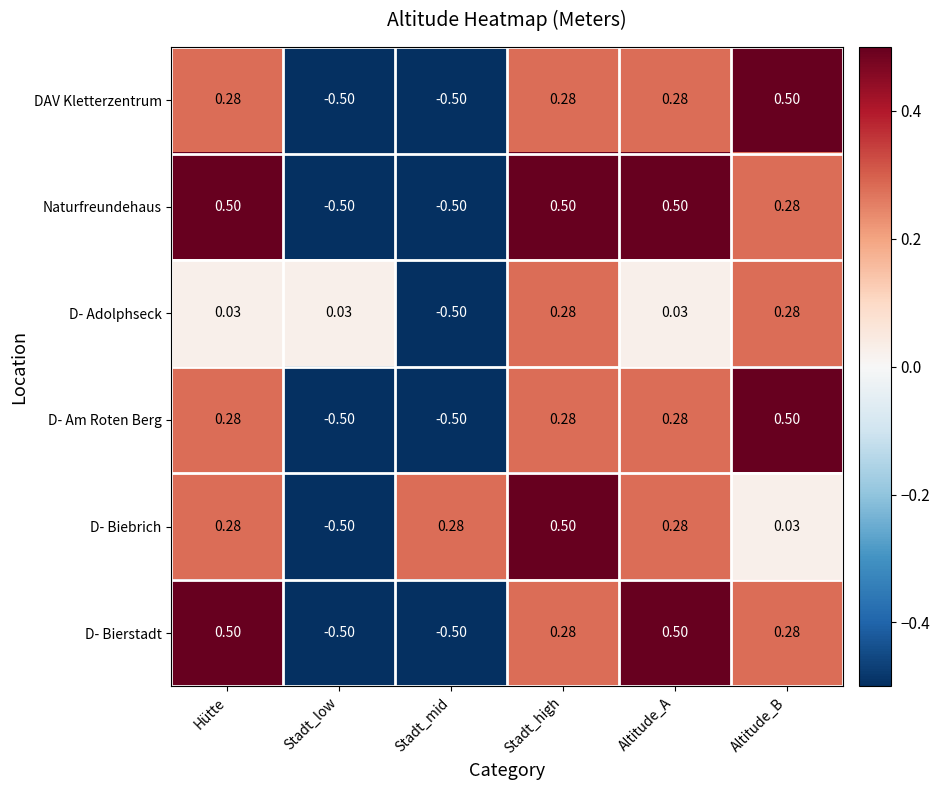

How many values in the D- Adolphseck series are below 0?

1